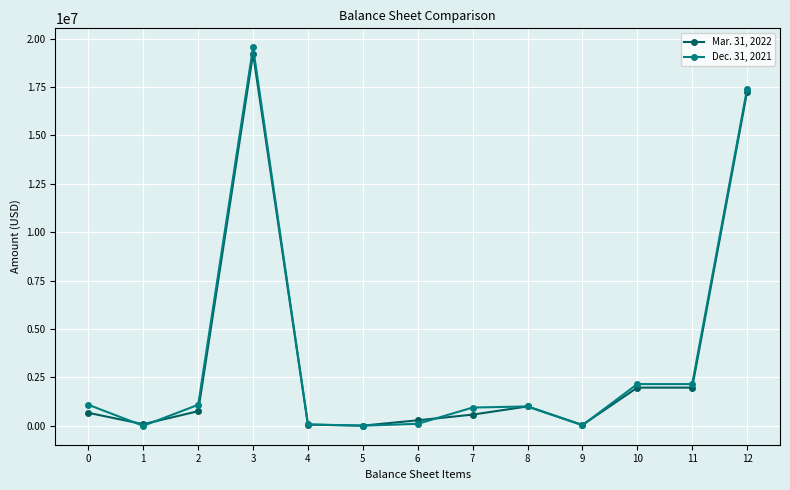

How many lines are shown in the chart?

2